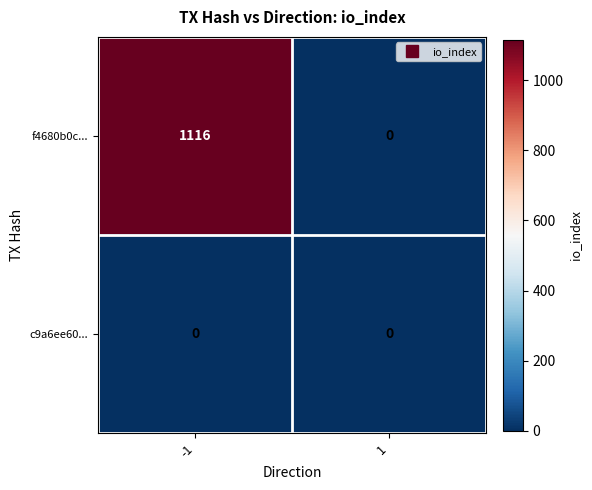

Which series has the largest total across all categories?

f4680b0c...